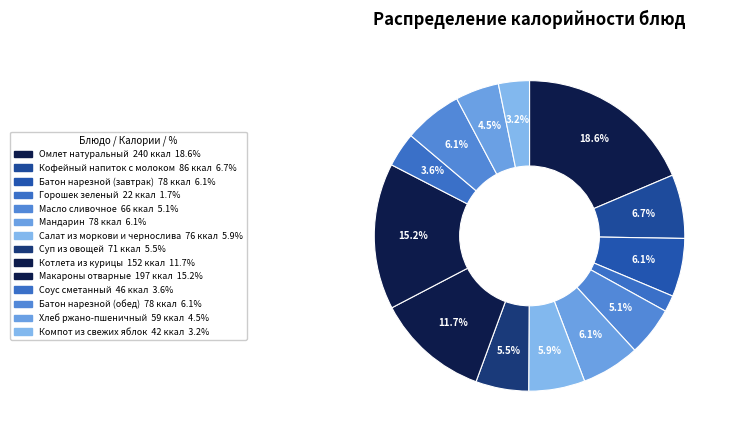

Count the number of slices in the pie.

14